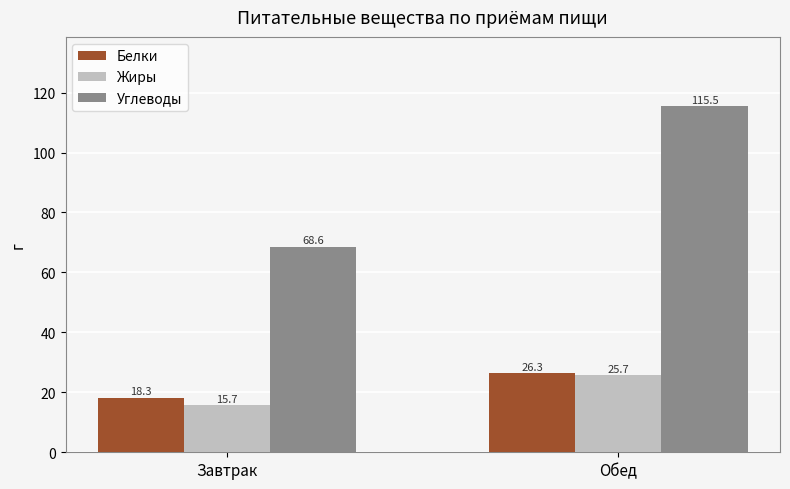

What is the value of the Белки bar at the 1st from the left?

18.3